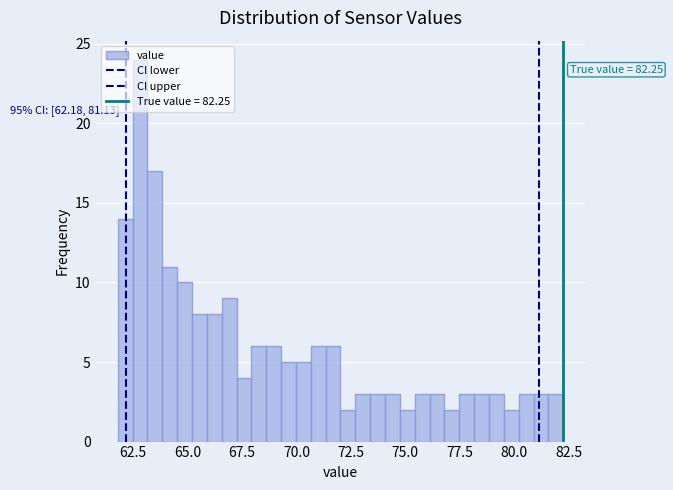

Read against the x-axis, roughly where is the centre of the tallest bar?

63.0